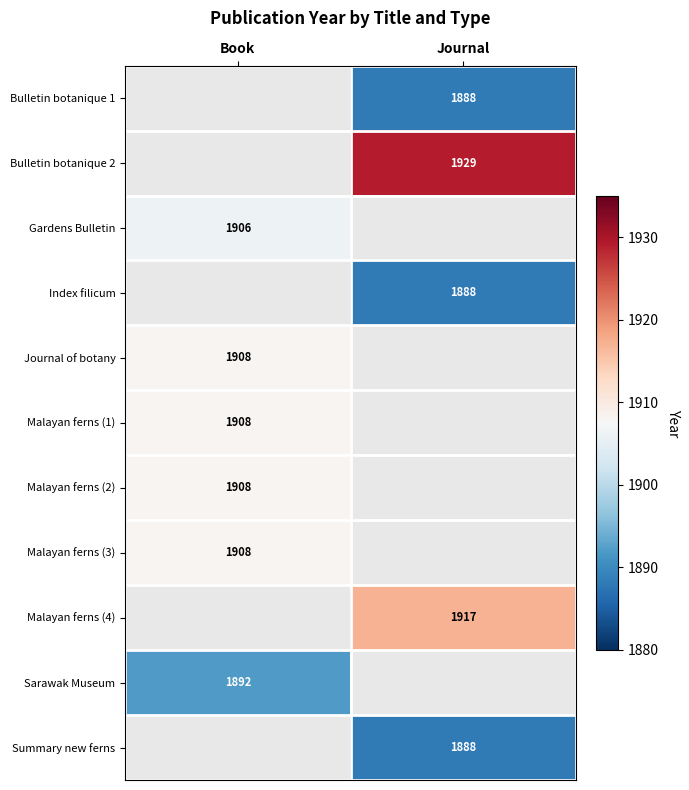

The Gardens Bulletin series shows 1906 at Book. True or false?

True